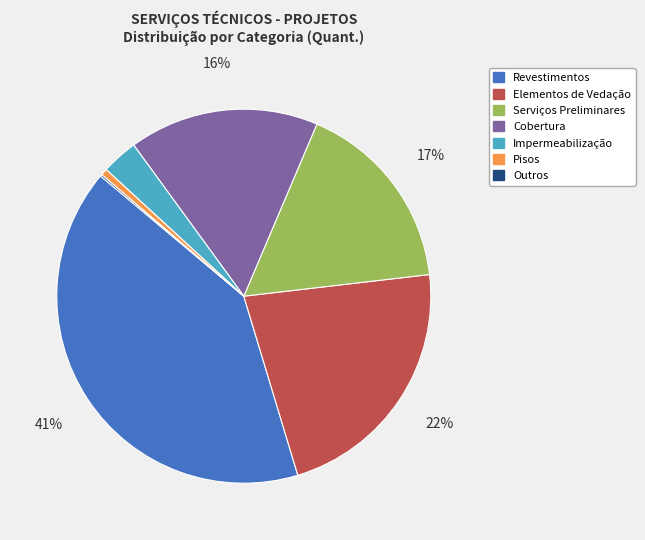

To the nearest percent, what is the difference between the largest and smallest slice percentages?

41%